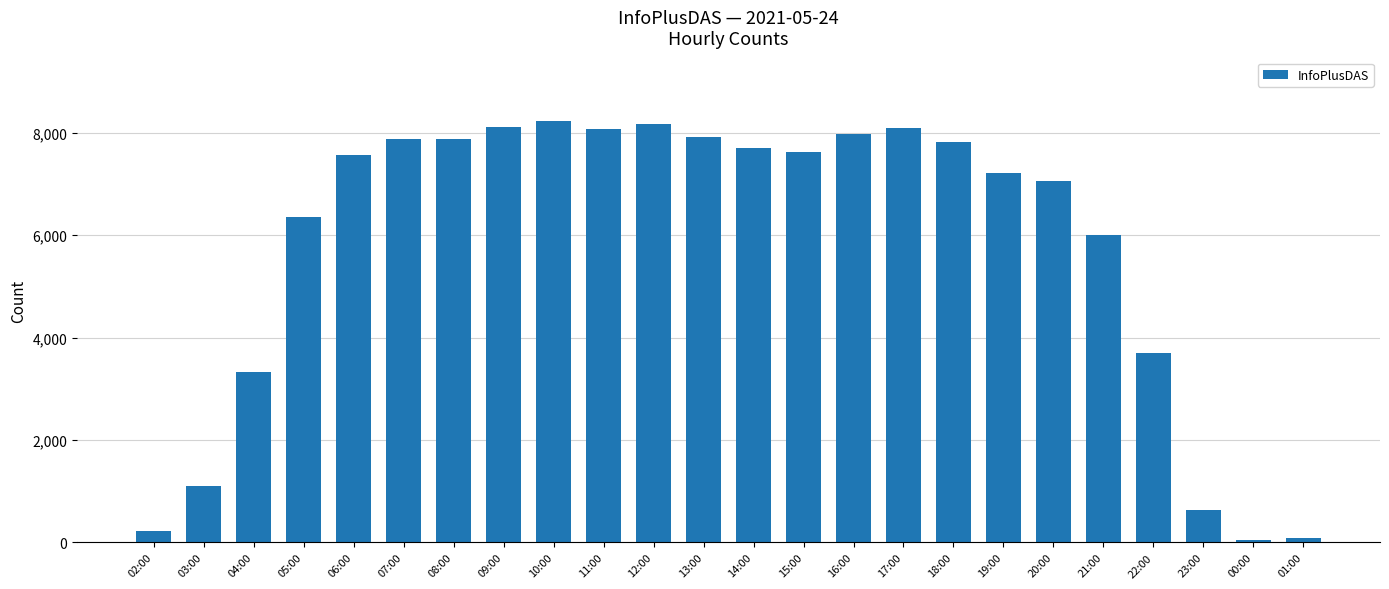

Are the bars horizontal?

No